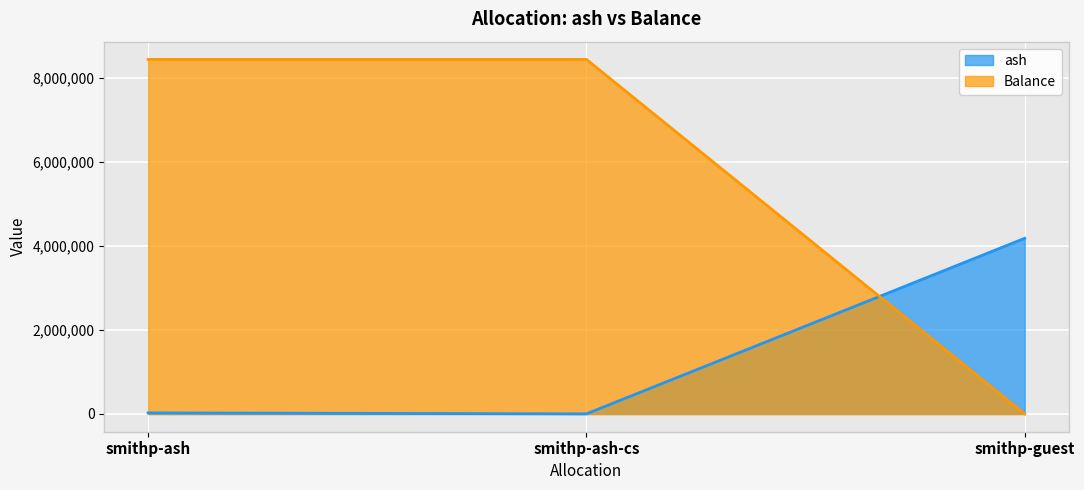

What position from the right is smithp-guest?

1